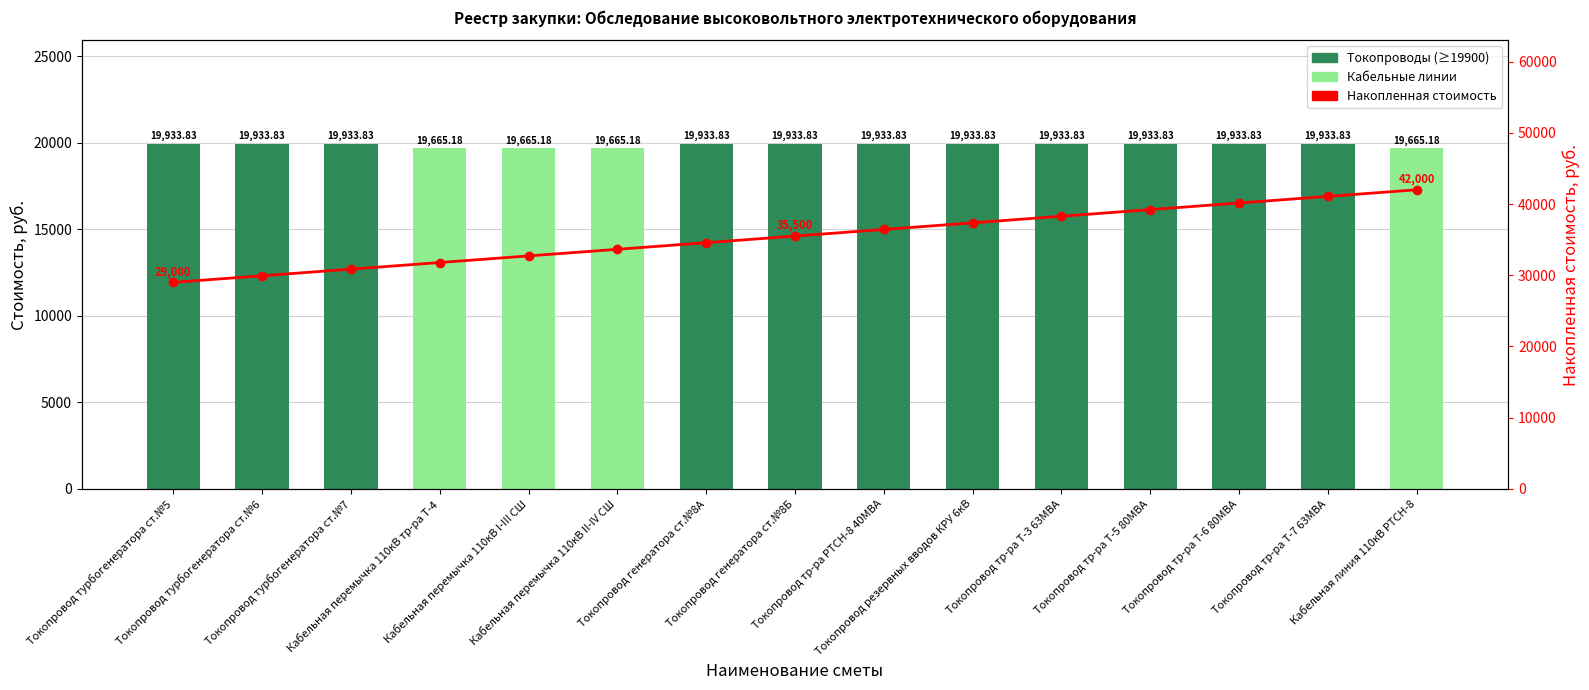

Reading left to right, what are all the values shown in this chart?

Всего: Токопровод турбогенератора ст.№5=19933.8	Токопровод турбогенератора ст.№6=19933.8	Токопровод турбогенератора ст.№7=19933.8	Кабельная перемычка 110кВ тр-ра Т-4=19665.2	Кабельная перемычка 110кВ I-III СШ=19665.2	Кабельная перемычка 110кВ II-IV СШ=19665.2	Токопровод генератора ст.№8А=19933.8	Токопровод генератора ст.№8Б=19933.8	Токопровод тр-ра РТСН-8 40МВА=19933.8	Токопровод резервных вводов КРУ 6кВ=19933.8	Токопровод тр-ра Т-3 63МВА=19933.8	Токопровод тр-ра Т-5 80МВА=19933.8	Токопровод тр-ра Т-6 80МВА=19933.8	Токопровод тр-ра Т-7 63МВА=19933.8	Кабельная линия 110кВ РТСН-8=19665.2
Накопленная стоимость: Токопровод турбогенератора ст.№5=29000.0	Токопровод турбогенератора ст.№6=29928.6	Токопровод турбогенератора ст.№7=30857.1	Кабельная перемычка 110кВ тр-ра Т-4=31785.7	Кабельная перемычка 110кВ I-III СШ=32714.3	Кабельная перемычка 110кВ II-IV СШ=33642.9	Токопровод генератора ст.№8А=34571.4	Токопровод генератора ст.№8Б=35500.0	Токопровод тр-ра РТСН-8 40МВА=36428.6	Токопровод резервных вводов КРУ 6кВ=37357.1	Токопровод тр-ра Т-3 63МВА=38285.7	Токопровод тр-ра Т-5 80МВА=39214.3	Токопровод тр-ра Т-6 80МВА=40142.9	Токопровод тр-ра Т-7 63МВА=41071.4	Кабельная линия 110кВ РТСН-8=42000.0